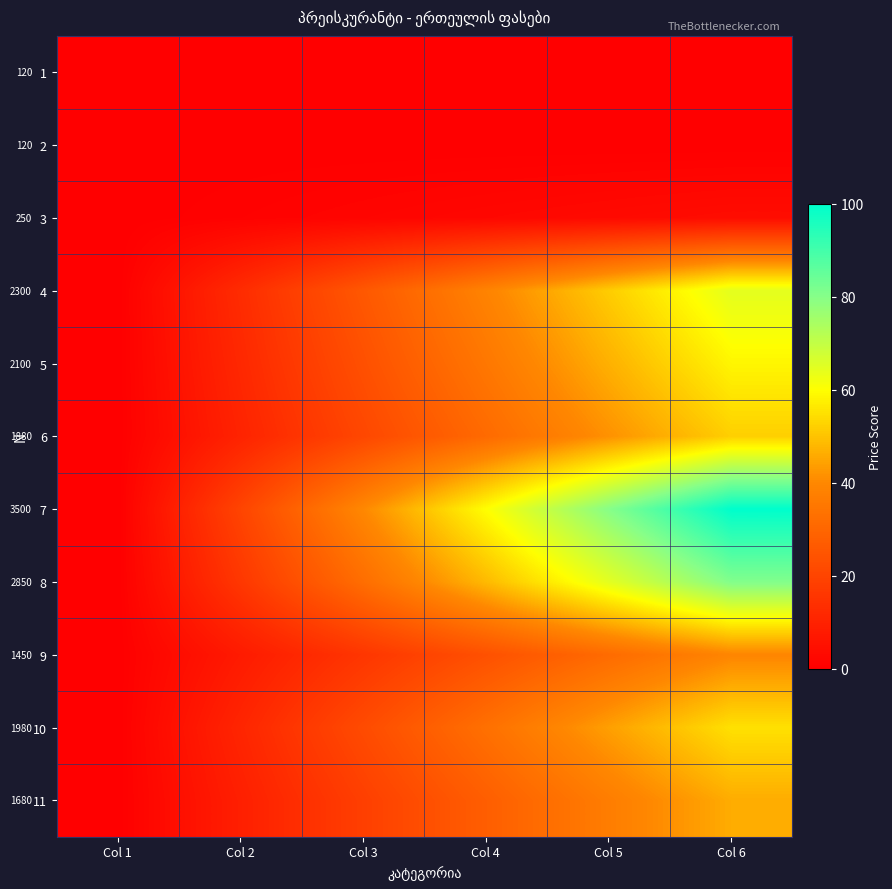

Count the number of data series in this chart.

11